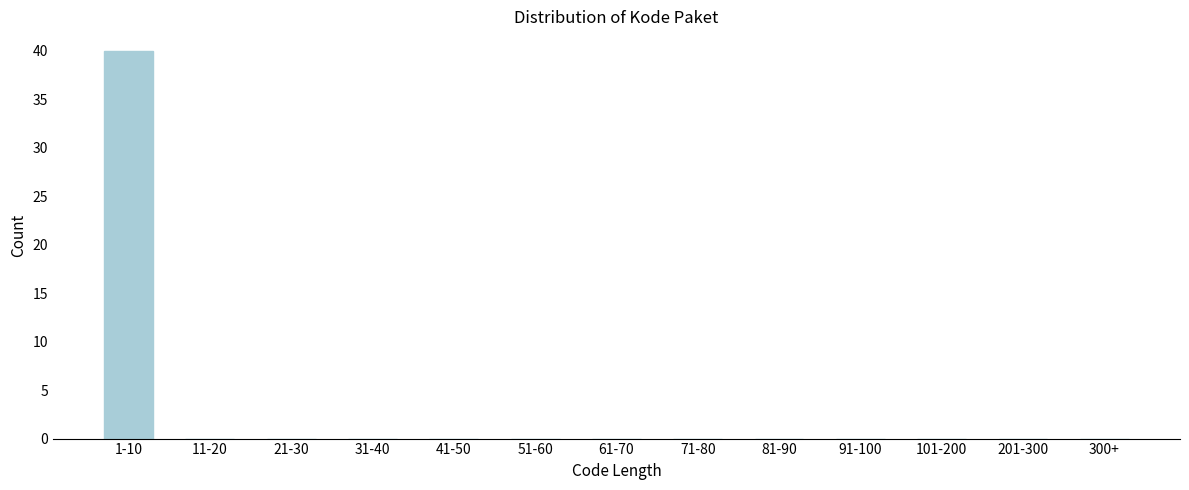

Reading left to right, what are all the values shown in this chart?

1-10=40	11-20=0	21-30=0	31-40=0	41-50=0	51-60=0	61-70=0	71-80=0	81-90=0	91-100=0	101-200=0	201-300=0	300+=0